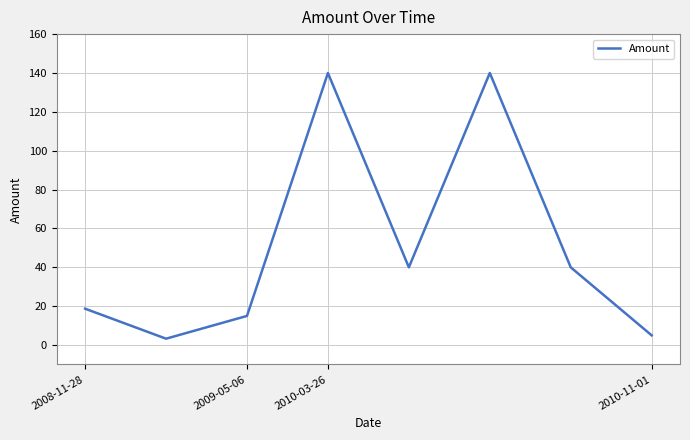

How many lines are shown in the chart?

1